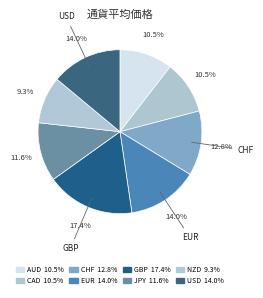

To the nearest percent, what is the difference between the NZD and EUR slice percentages?

5%